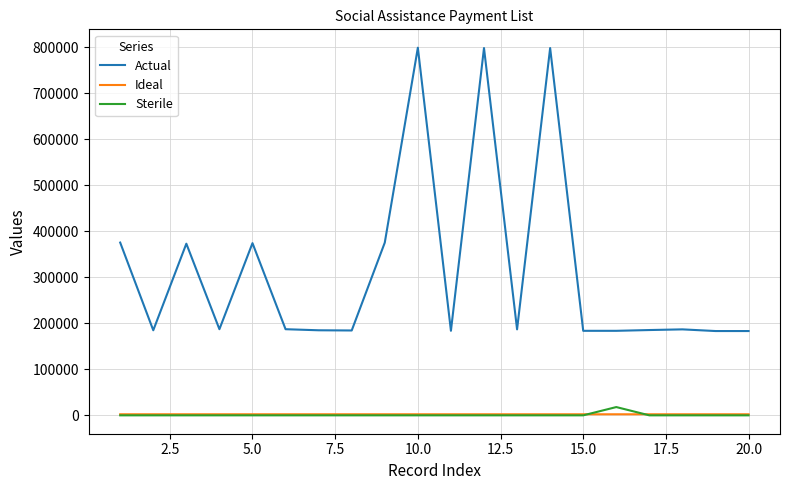

Which series has the widest spread of values?

Actual